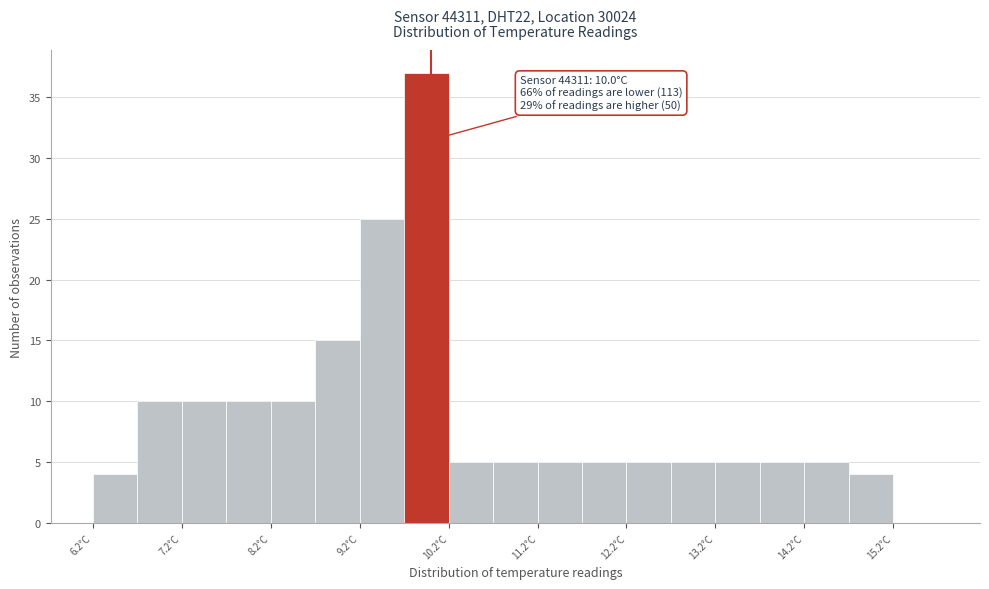

Which range on the x-axis has the tallest bar?

9.7 to 10.2